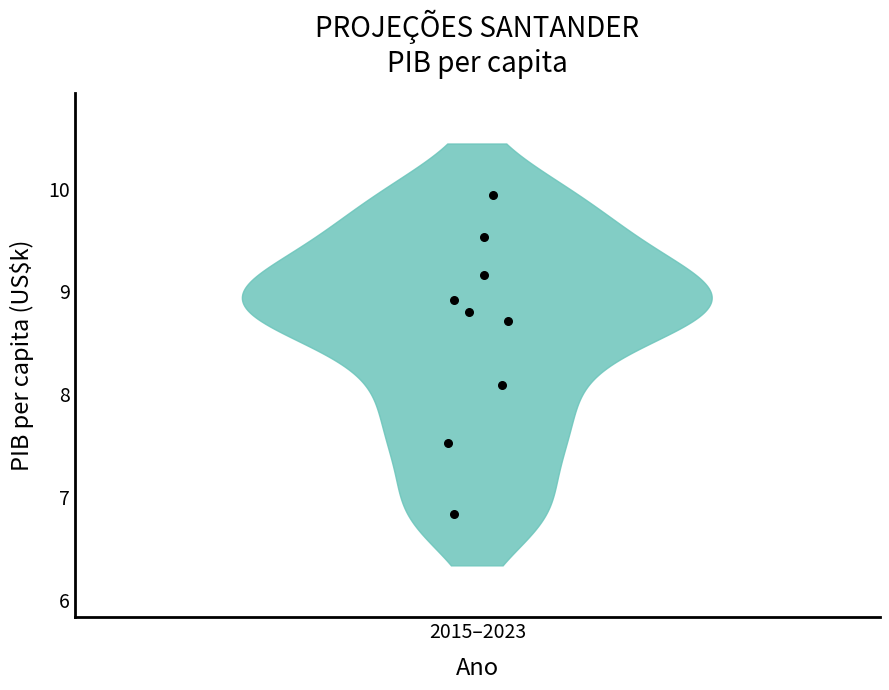

What Y value in the scatter plot is closest to 8?

8.1